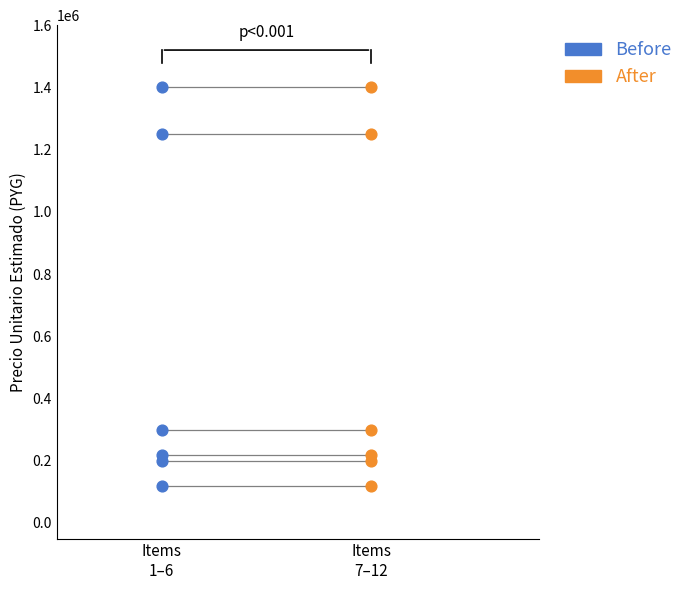

What are all the series names shown in the legend?

Before, After